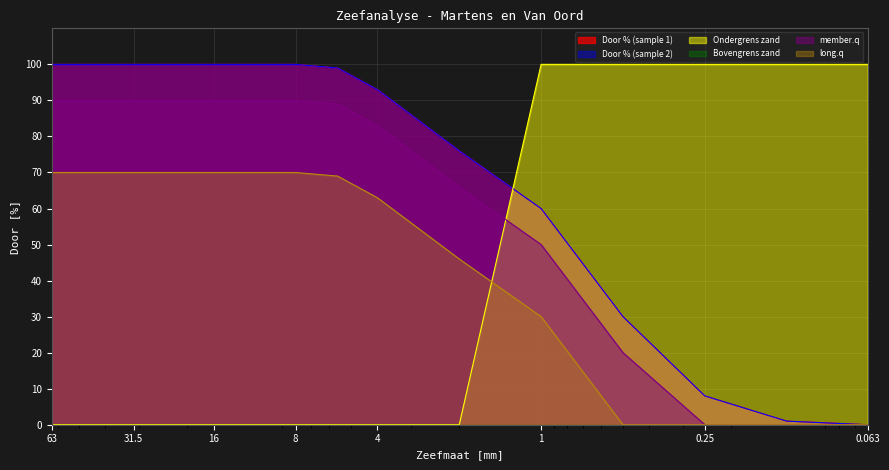

Between 8 and 22.4, which is larger?

8